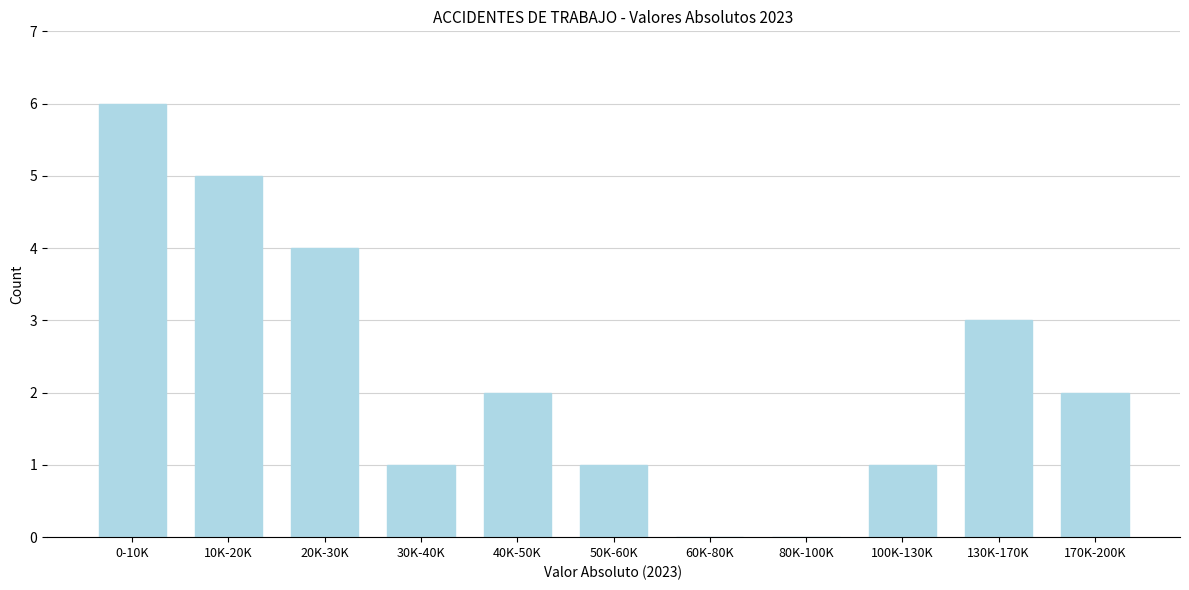

Reading left to right, extract all data points from this chart.

0-10K=6	10K-20K=5	20K-30K=4	30K-40K=1	40K-50K=2	50K-60K=1	60K-80K=0	80K-100K=0	100K-130K=1	130K-170K=3	170K-200K=2